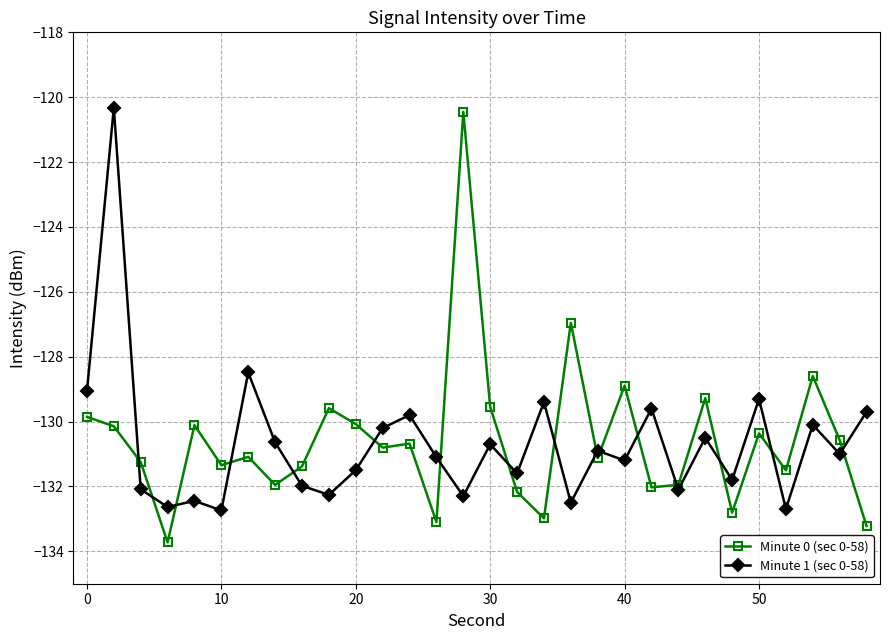

True or false: Minute 1 (sec 0-58) has more than 1 points higher than both neighbors.

True